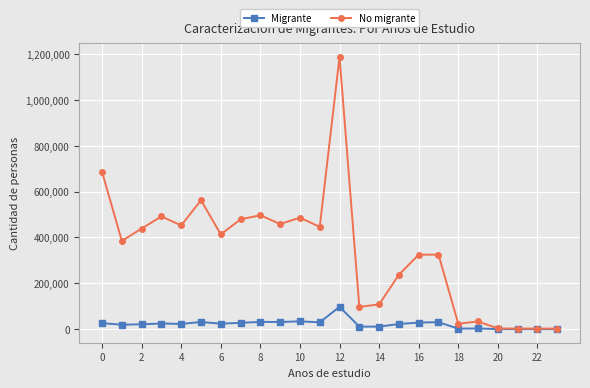

Which series has the largest total across all categories?

No migrante